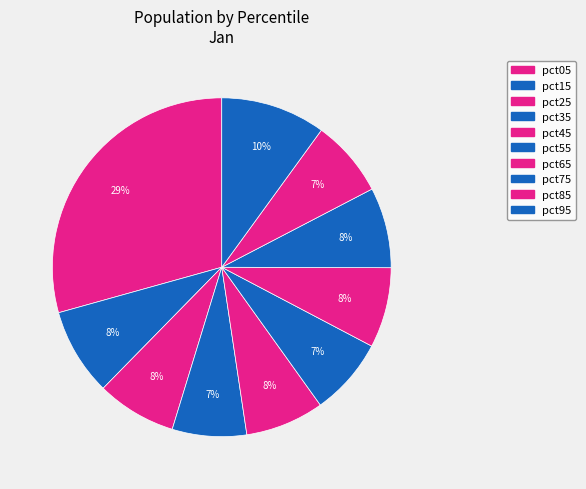

Count the number of slices in the pie.

10